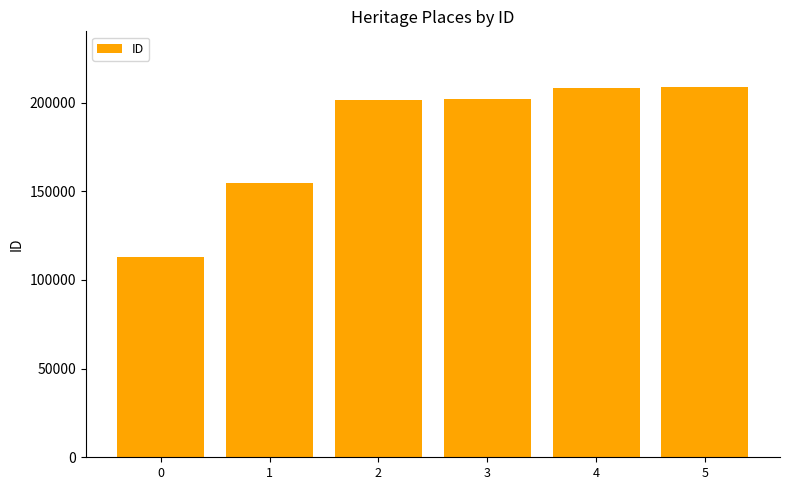

Is it true that the value at 0 is 173777?

False